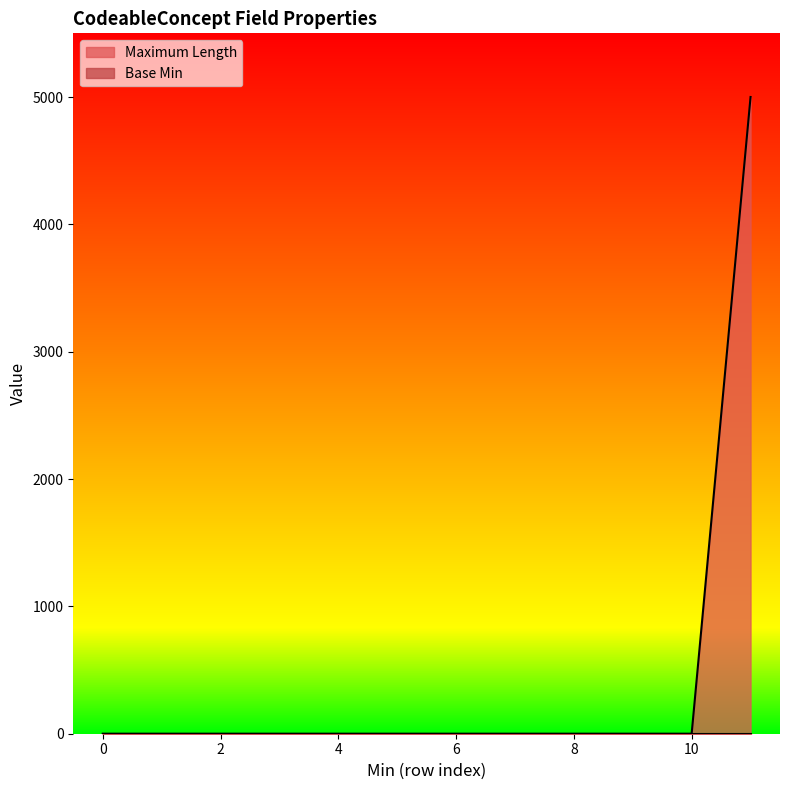

Which series has the largest range (max minus min)?

Maximum Length